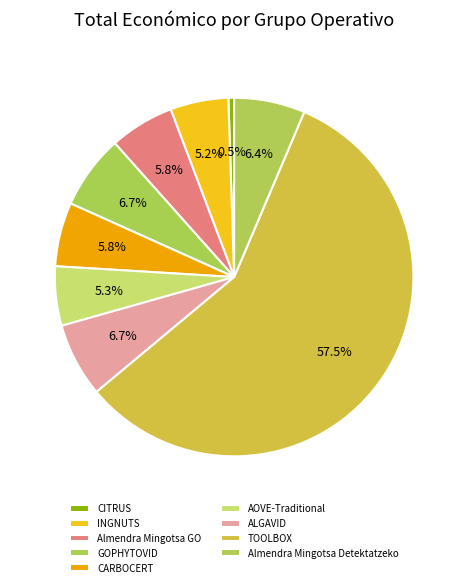

Is the sum of GOPHYTOVID and ALGAVID greater than half?

No